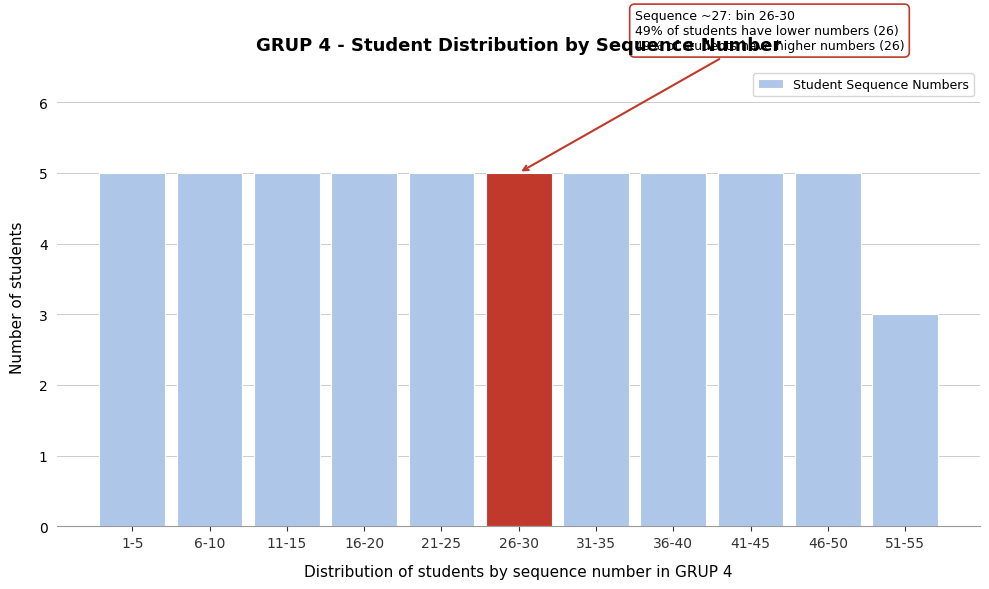

Reading left to right, list all the values displayed in this chart.

5	5	5	5	5	5	5	5	5	5	3